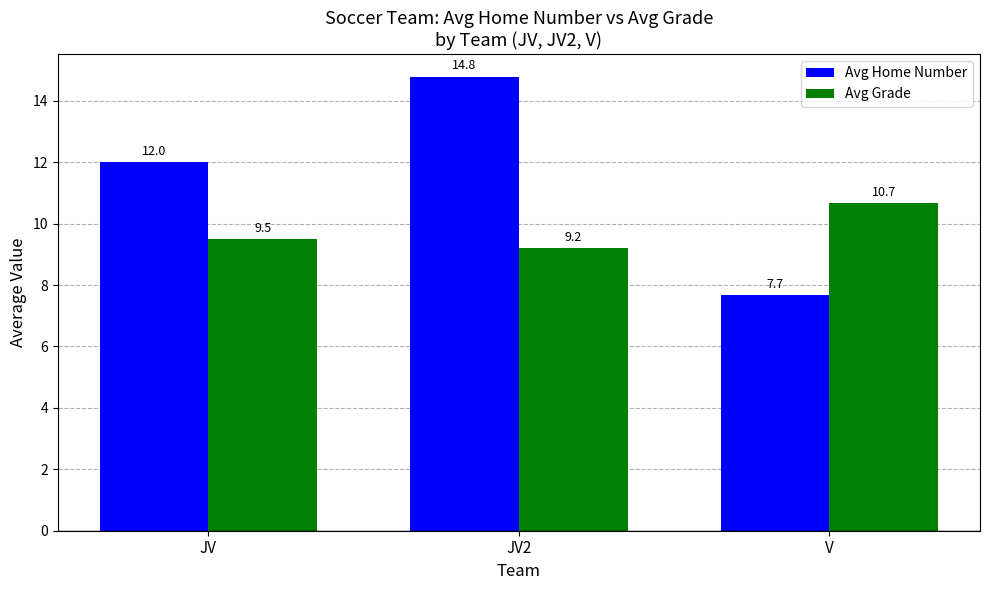

How many series are shown in this chart?

2